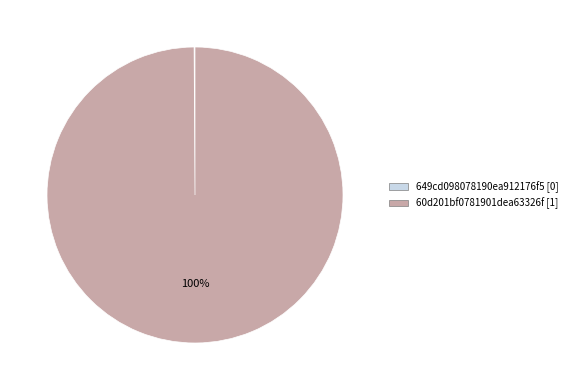

Is it true that 60d201bf0781901dea63326f is 100% of the pie?

True